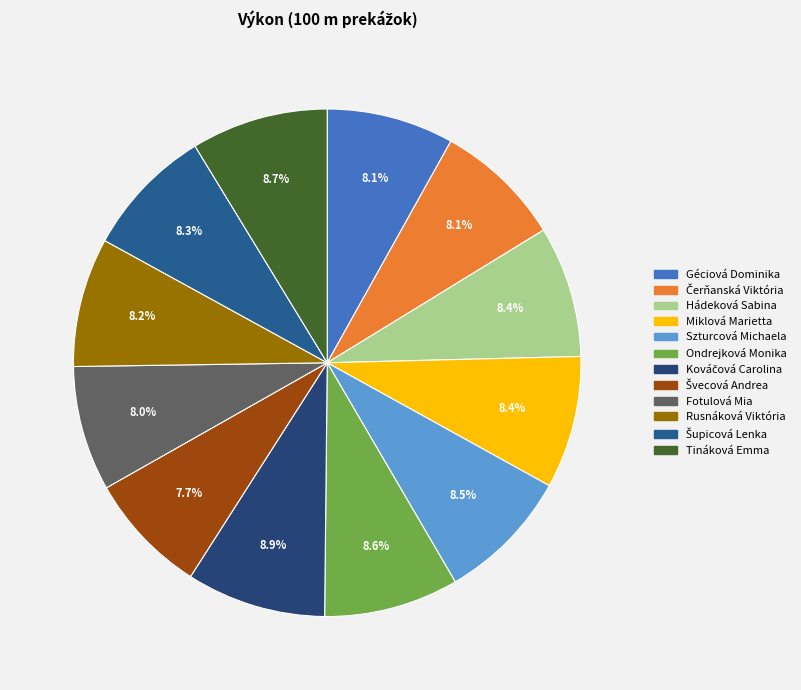

What portion of the pie excludes Švecová Andrea?

92.3%